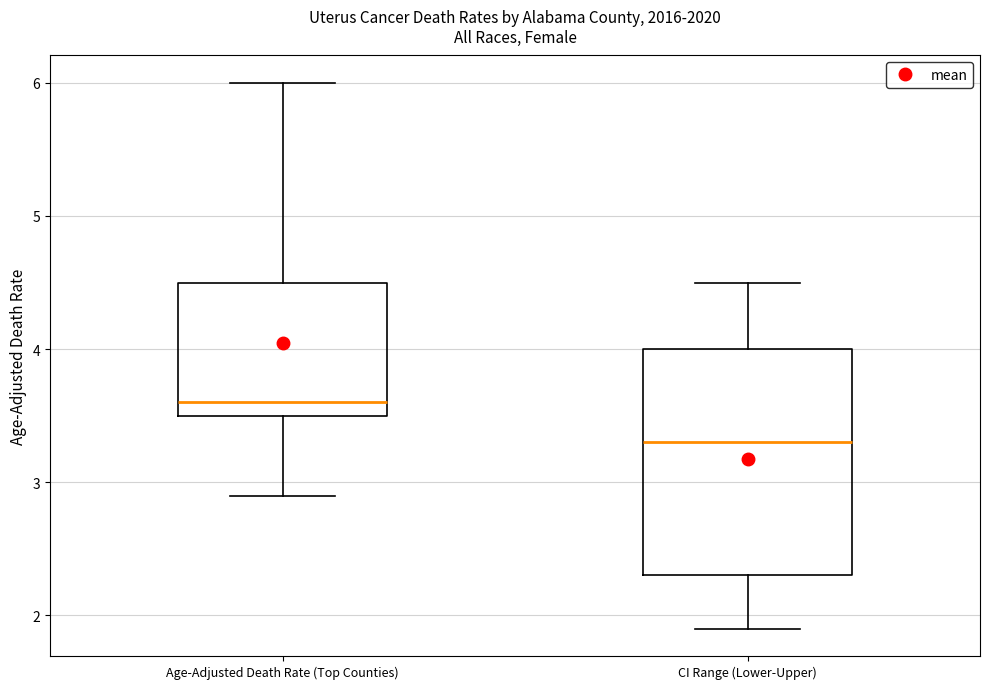

Reading left to right, read every box against the y-axis: the position of its median line, the range the box covers, and the ends of its whiskers. The values are not printed on the chart, so give them approximately, as read against the axis.

Age-Adjusted Death Rate (Top Counties): median 3.6, box 3.5 to 4.5, whiskers 2.9 to 6.0
CI Range (Lower-Upper): median 3.3, box 2.3 to 4.0, whiskers 1.9 to 4.5